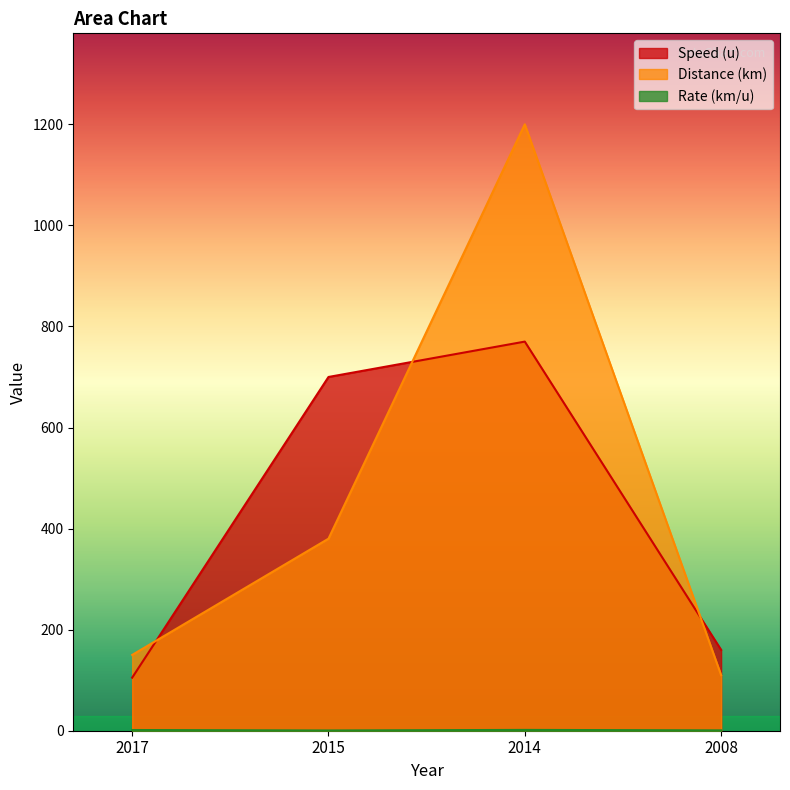

Between which two adjacent categories do Speed (u) and Distance (km) first intersect?

2017 and 2015